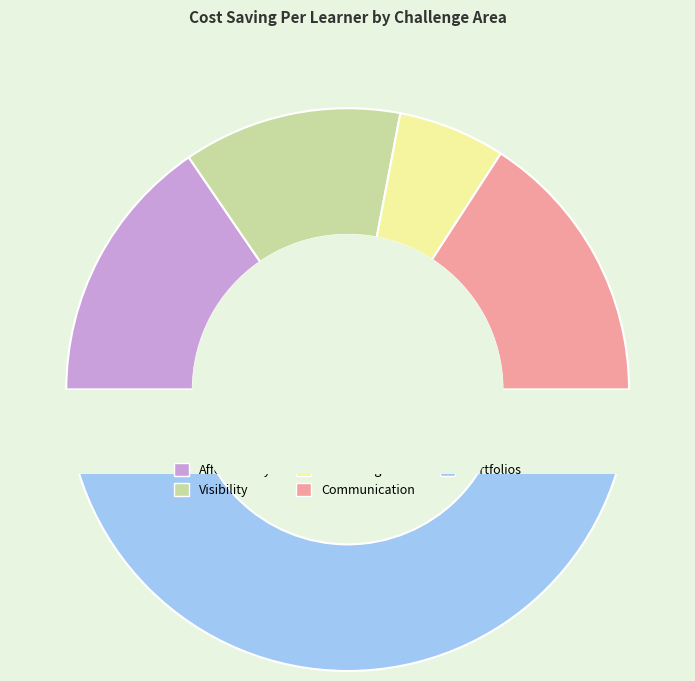

How many segments does this pie chart have?

5